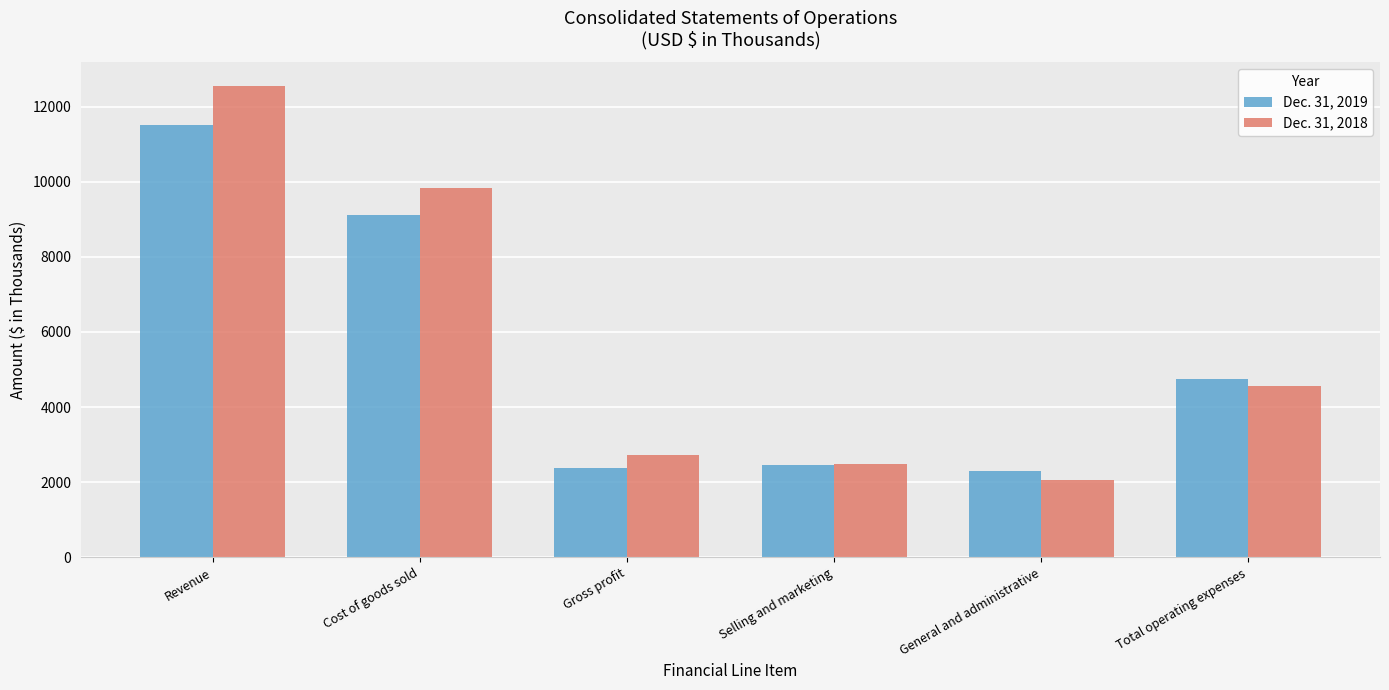

What is the spread (max minus min) of values at Selling and marketing?

45